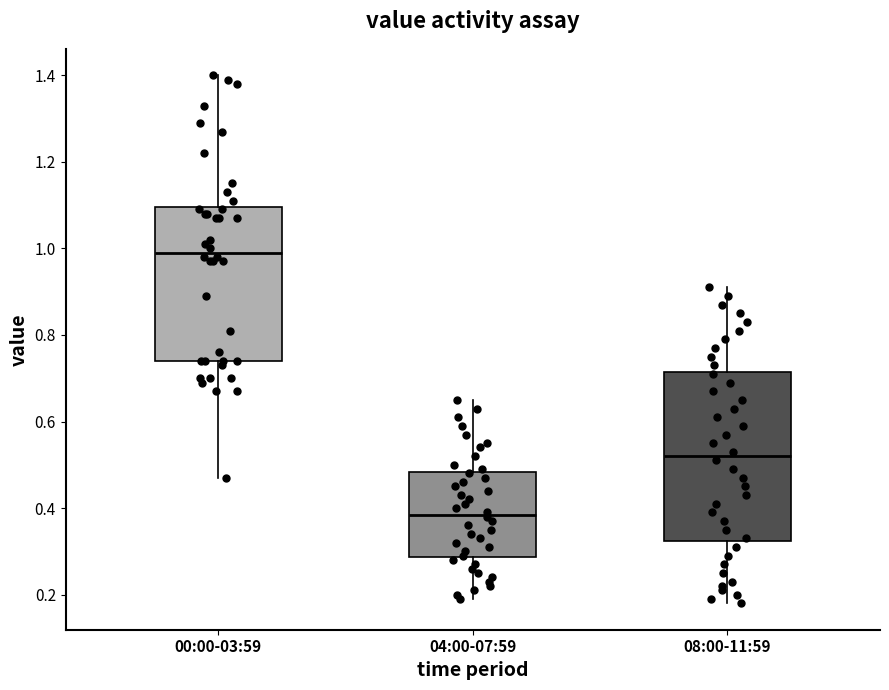

Comparing the boxes themselves (not the whiskers), which one is the tallest?

08:00-11:59